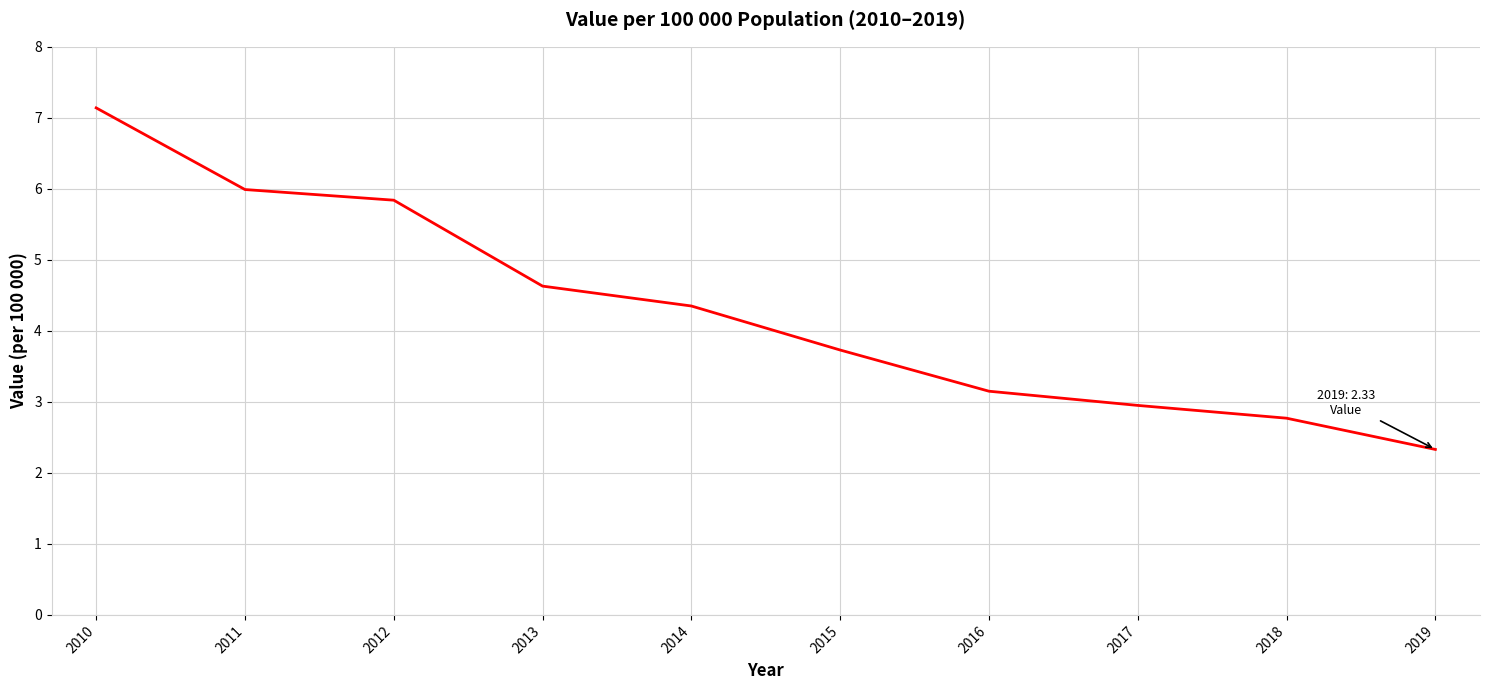

Which has a higher value, 2015 or 2019?

2015